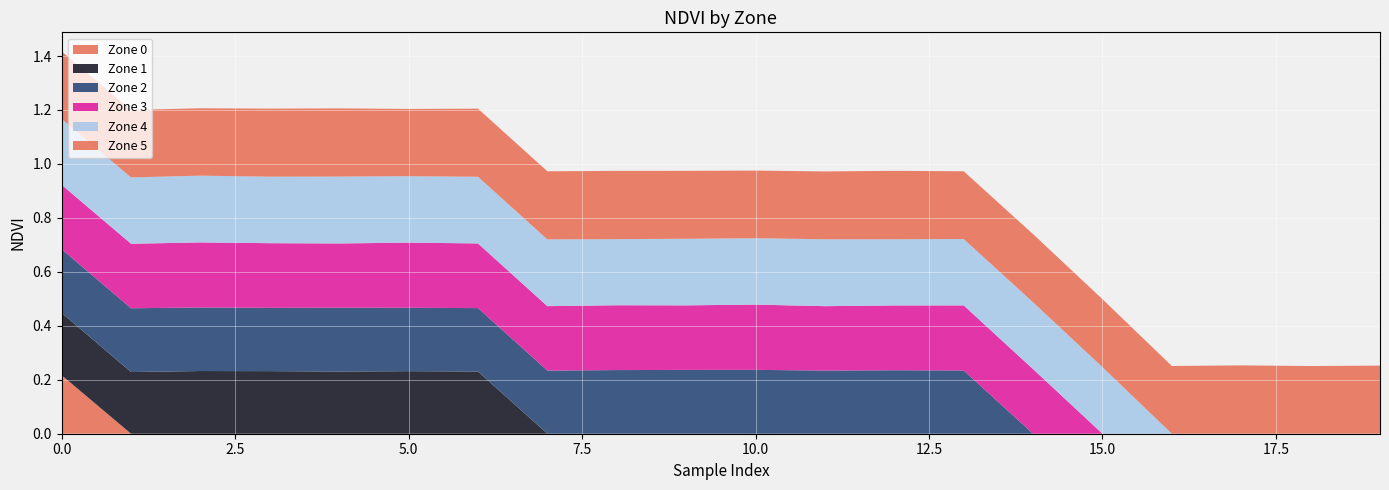

Reading left to right, what are all the values shown in this chart?

Zone 0: 0.2	0.0	0.0	0.0	0.0	0.0	0.0	0.0	0.0	0.0	0.0	0.0	0.0	0.0	0.0	0.0	0.0	0.0	0.0	0.0
Zone 1: 0.2	0.2	0.2	0.2	0.2	0.2	0.2	0.0	0.0	0.0	0.0	0.0	0.0	0.0	0.0	0.0	0.0	0.0	0.0	0.0
Zone 2: 0.2	0.2	0.2	0.2	0.2	0.2	0.2	0.2	0.2	0.2	0.2	0.2	0.2	0.2	0.0	0.0	0.0	0.0	0.0	0.0
Zone 3: 0.2	0.2	0.2	0.2	0.2	0.2	0.2	0.2	0.2	0.2	0.2	0.2	0.2	0.2	0.2	0.0	0.0	0.0	0.0	0.0
Zone 4: 0.2	0.2	0.2	0.2	0.2	0.2	0.2	0.2	0.2	0.2	0.2	0.2	0.2	0.2	0.2	0.2	0.0	0.0	0.0	0.0
Zone 5: 0.3	0.3	0.2	0.3	0.3	0.2	0.3	0.3	0.3	0.3	0.3	0.3	0.3	0.3	0.3	0.3	0.3	0.3	0.3	0.3